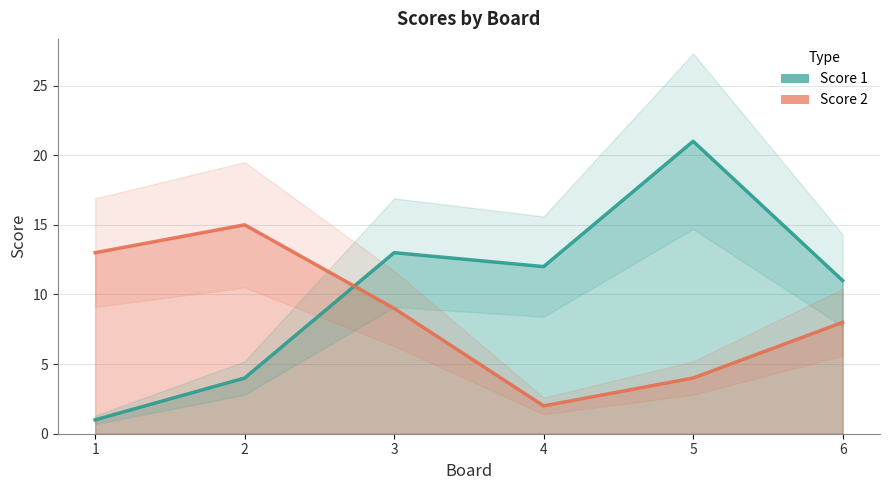

Which has a higher value, 5 or 4?

5